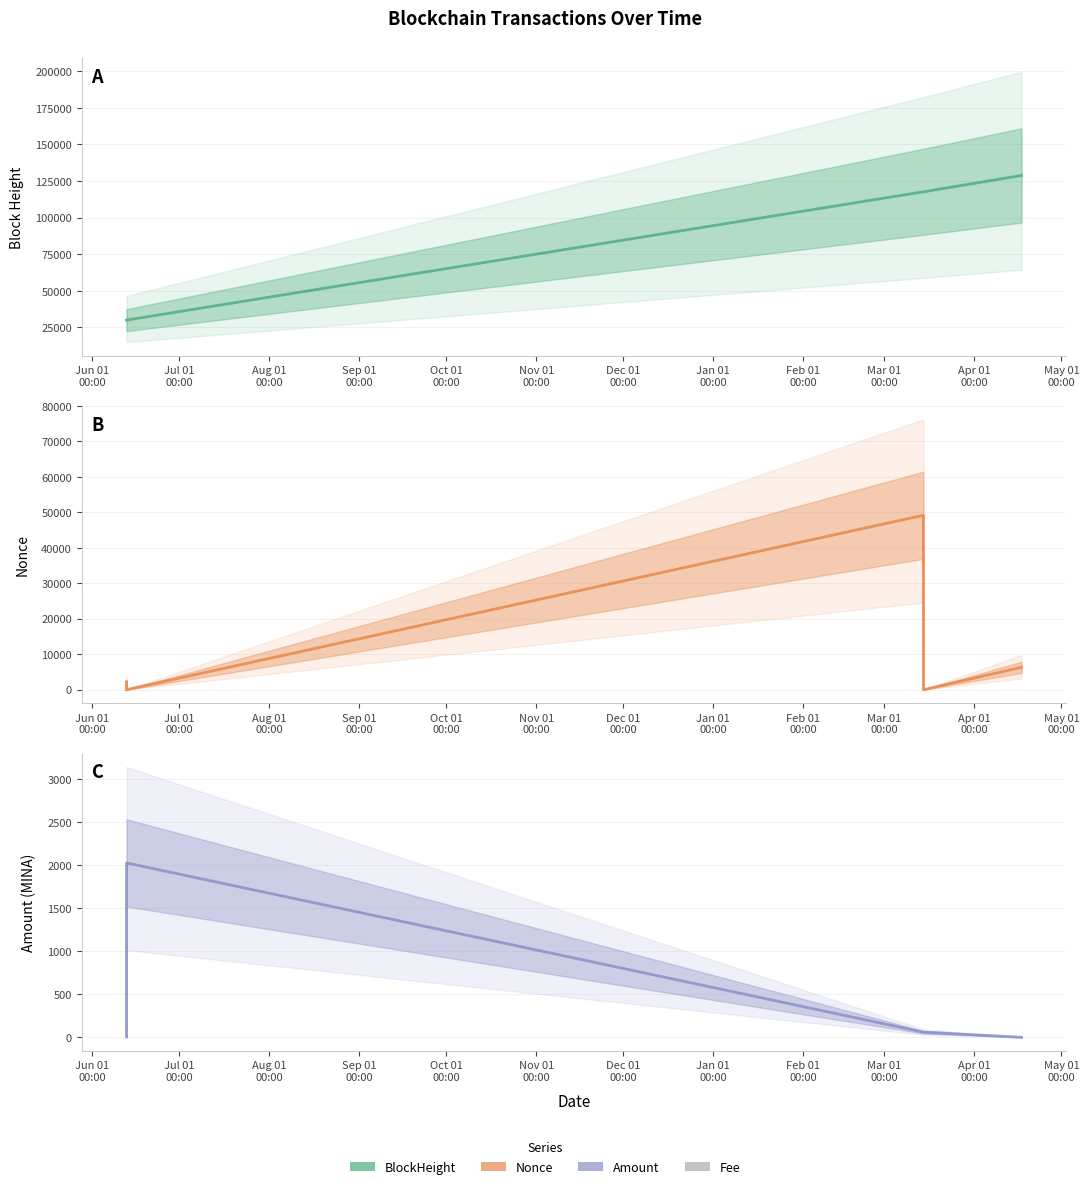

True or false: BlockHeight and Nonce cross at least once.

False